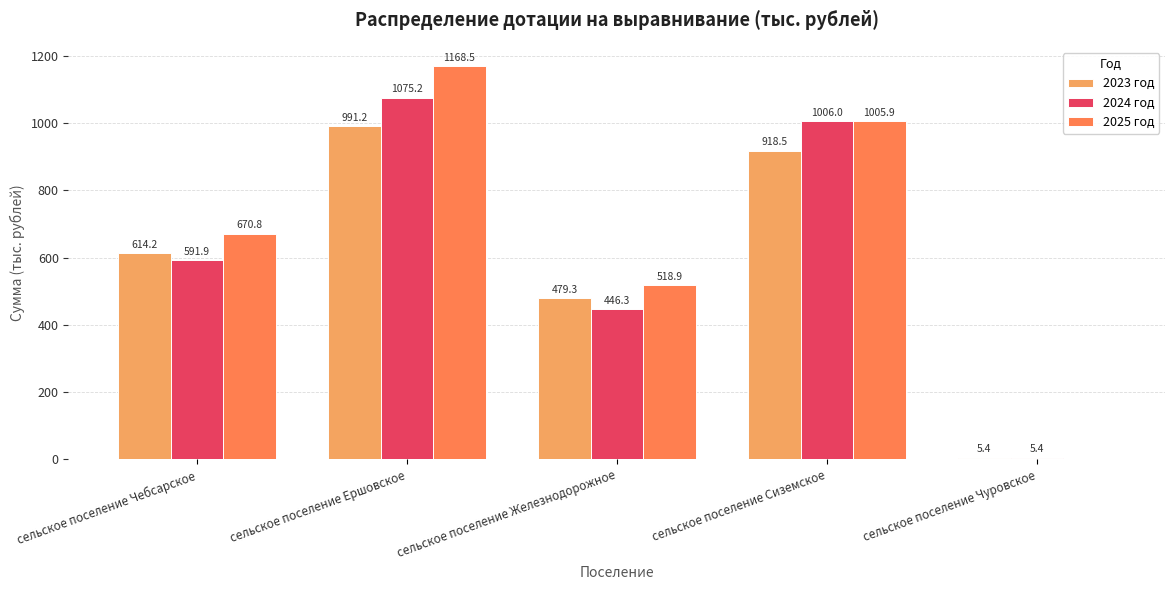

What is the sum of all 2023 год values?

3008.6